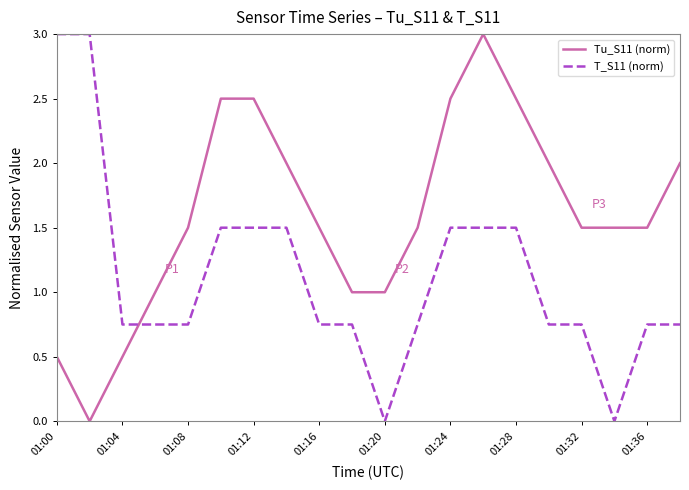

How many intersections are there between Tu_S11 (norm) and T_S11 (norm)?

1